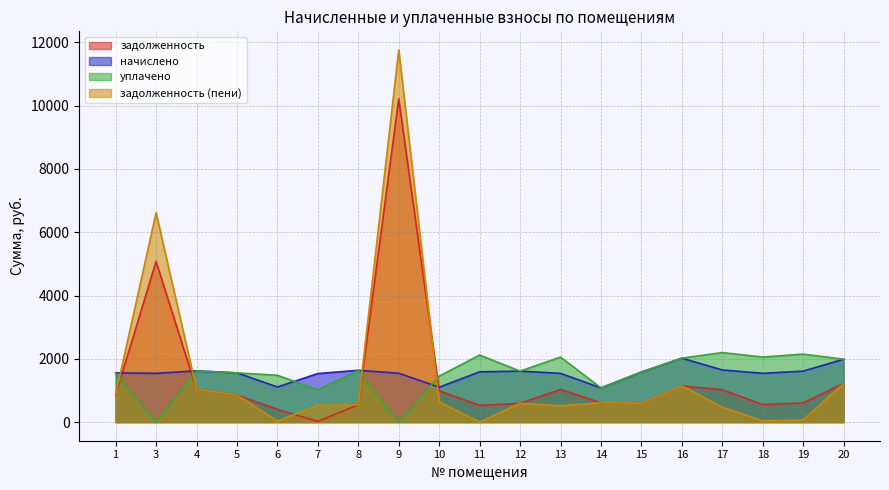

Rank the series at 4 from lowest to highest value.

задолженность, задолженность (пени), начислено, уплачено